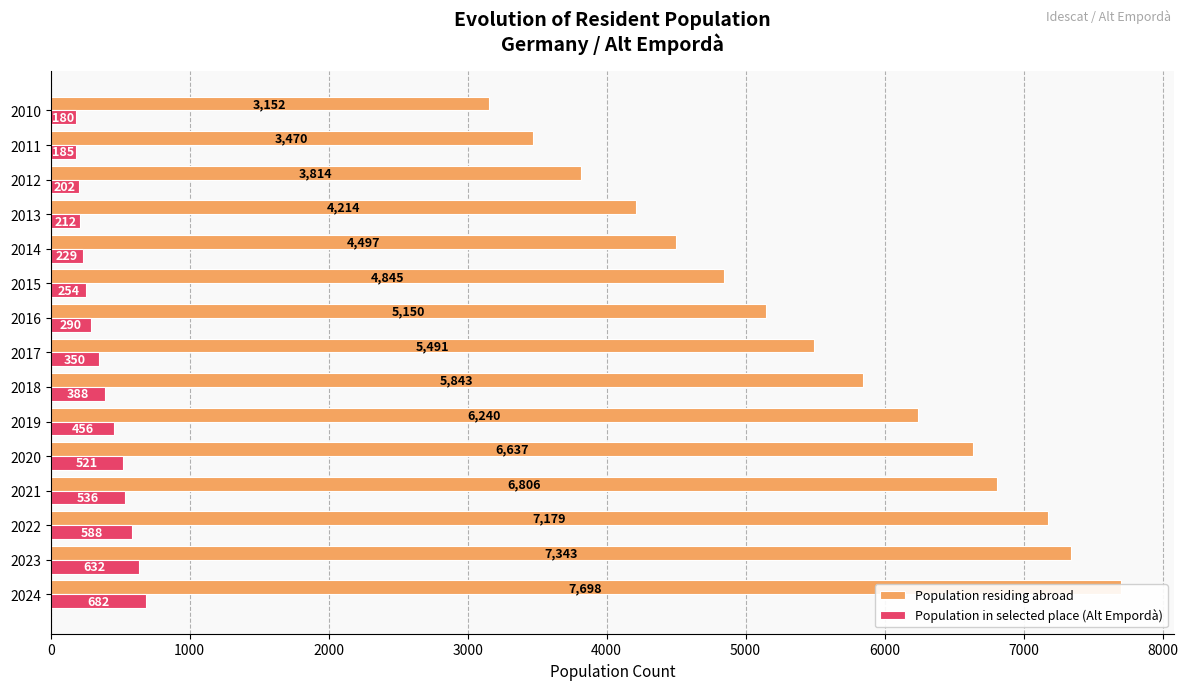

How many data points in Population residing abroad are less than 5491?

7